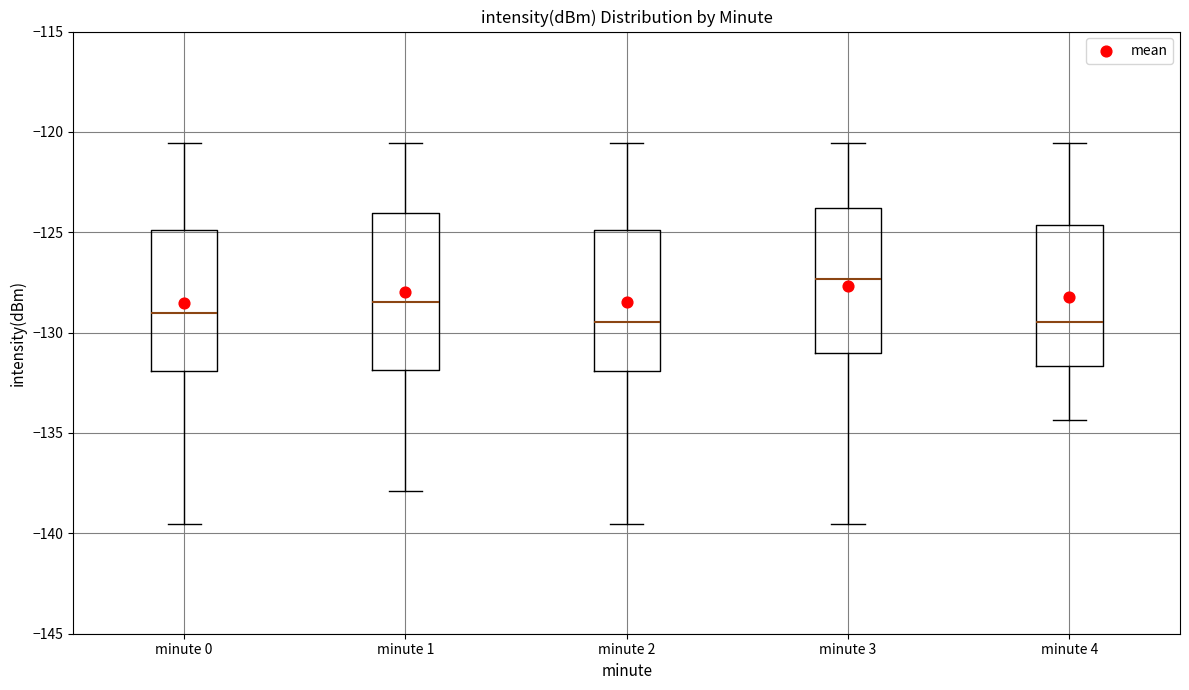

Reading left to right, read every box against the y-axis: the position of its median line, the range the box covers, and the ends of its whiskers. The values are not printed on the chart, so give them approximately, as read against the axis.

minute 0: median -129.0, box -132.0 to -125.0, whiskers -139.5 to -120.5
minute 1: median -128.5, box -132.0 to -124.0, whiskers -138.0 to -120.5
minute 2: median -129.5, box -132.0 to -125.0, whiskers -139.5 to -120.5
minute 3: median -127.5, box -131.0 to -124.0, whiskers -139.5 to -120.5
minute 4: median -129.5, box -131.5 to -124.5, whiskers -134.5 to -120.5